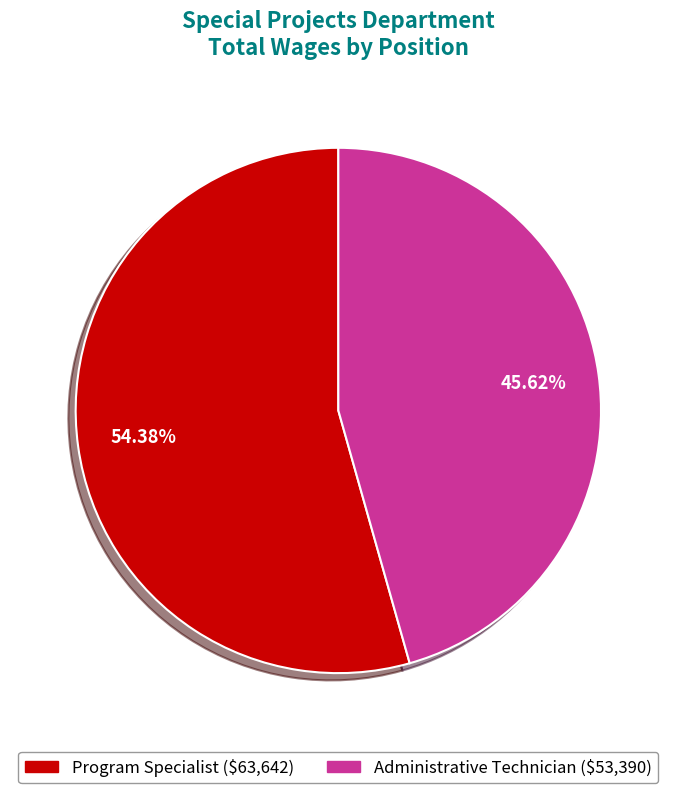

How many slices are in this pie chart?

2